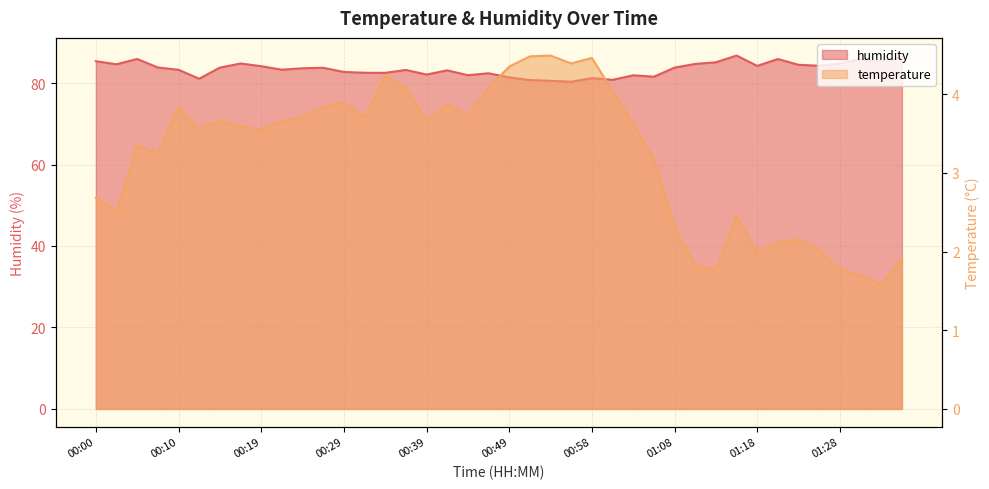

At which category does the chart reach its peak across all series?

01:16